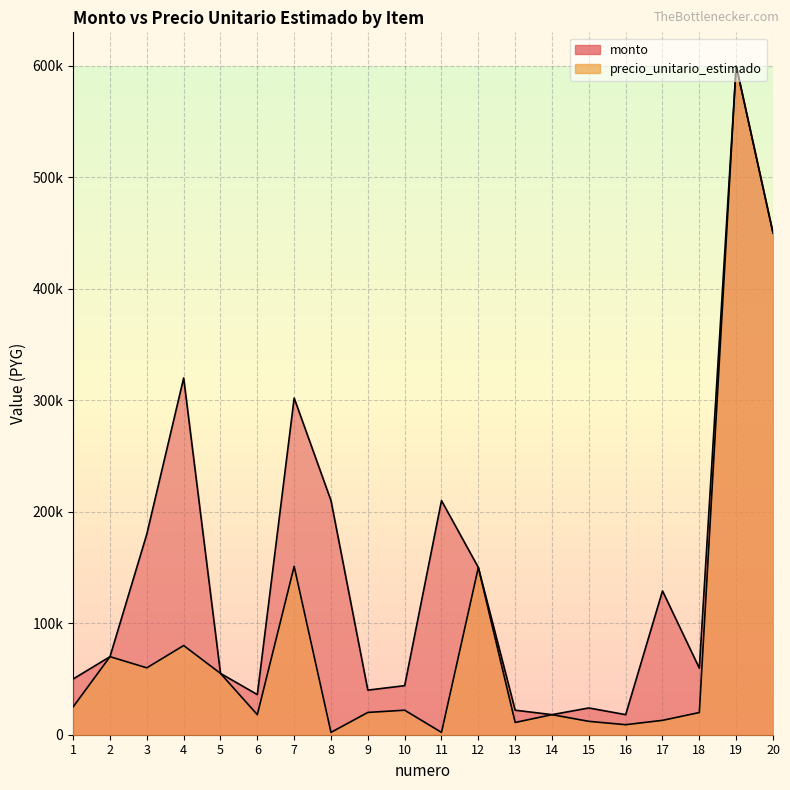

Which series has the largest range (max minus min)?

precio_unitario_estimado